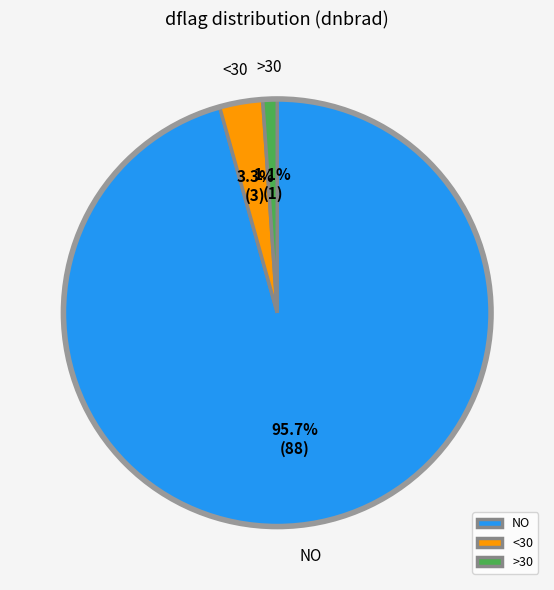

Does NO account for over 50% of the chart?

Yes